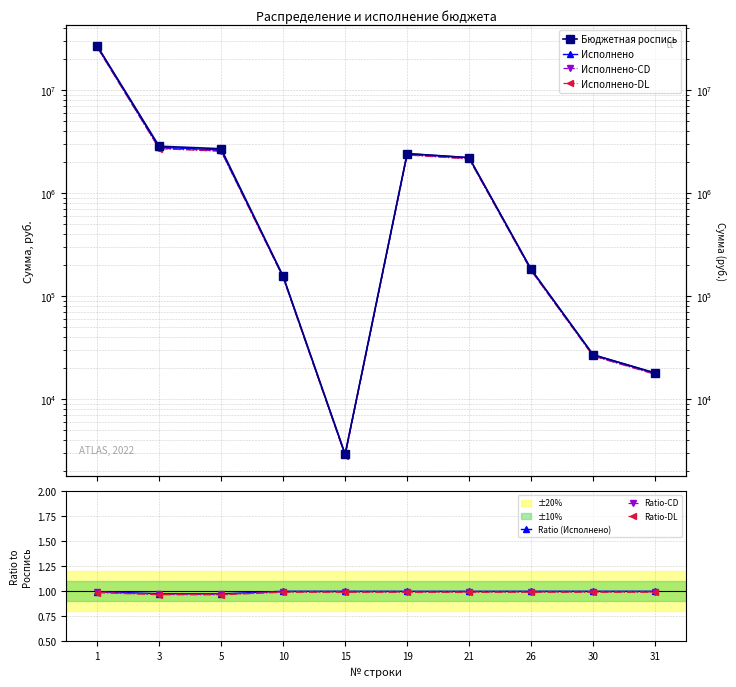

True or false: Ratio-CD has a value of 1.8 at 31.

False